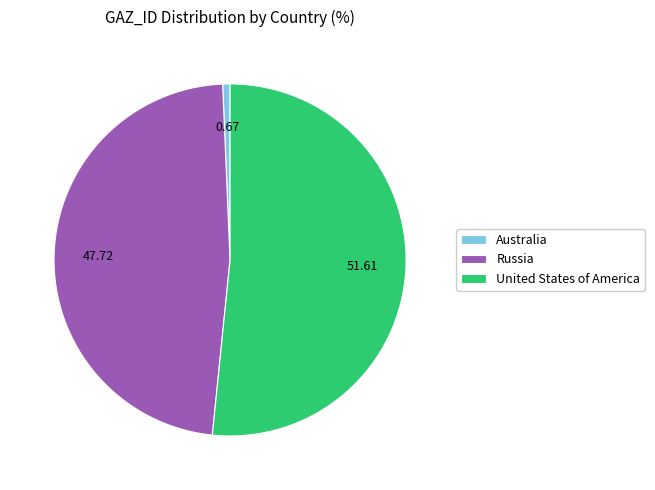

Count the number of slices in the pie.

3